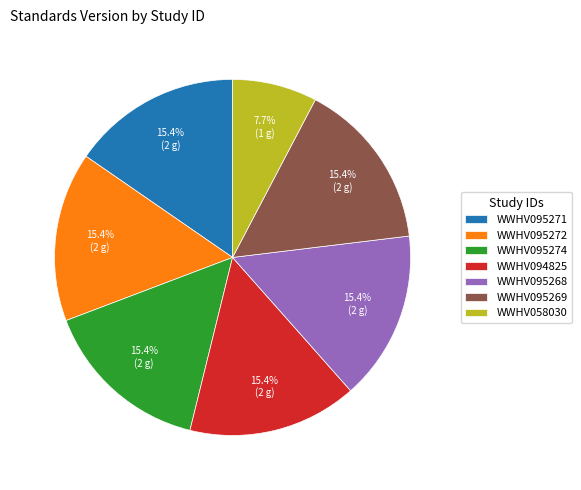

Which slice is the smallest?

WWHV058030